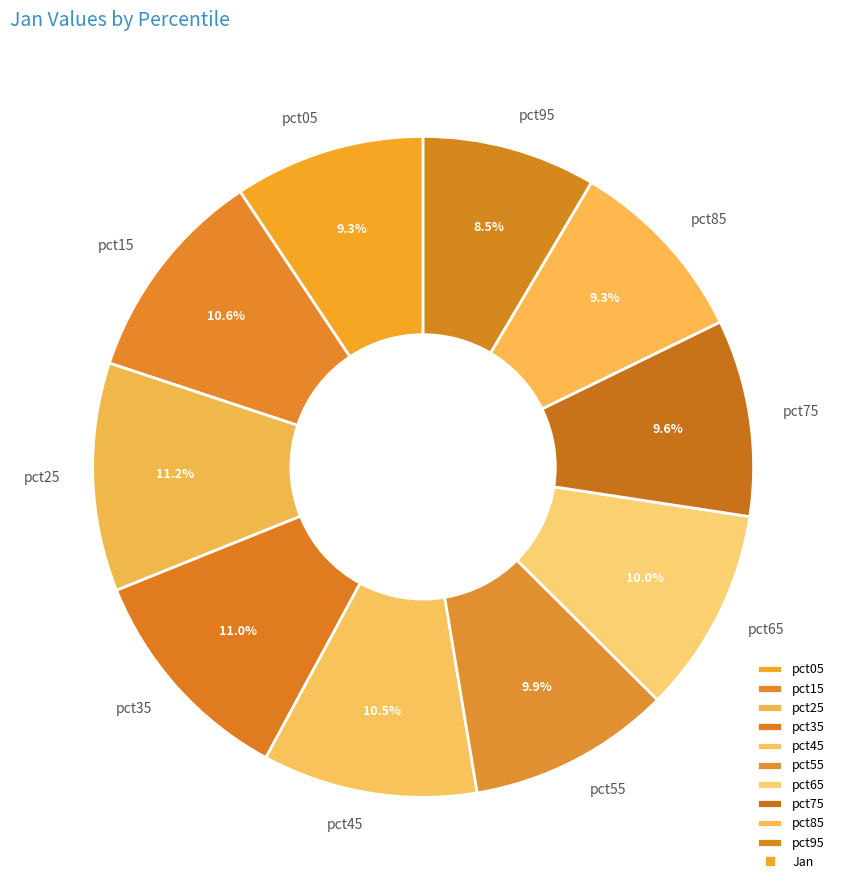

To the nearest percent, what is the difference between the largest and smallest slice percentages?

3%